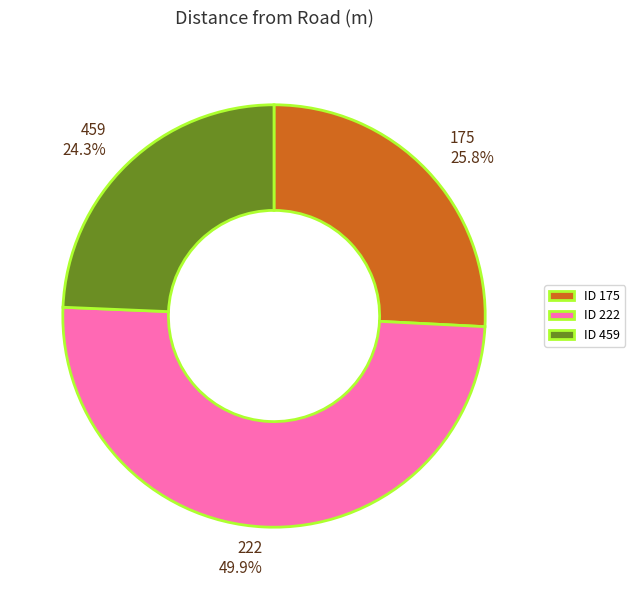

To the nearest percent, what is the difference between the largest and smallest slice percentages?

26%